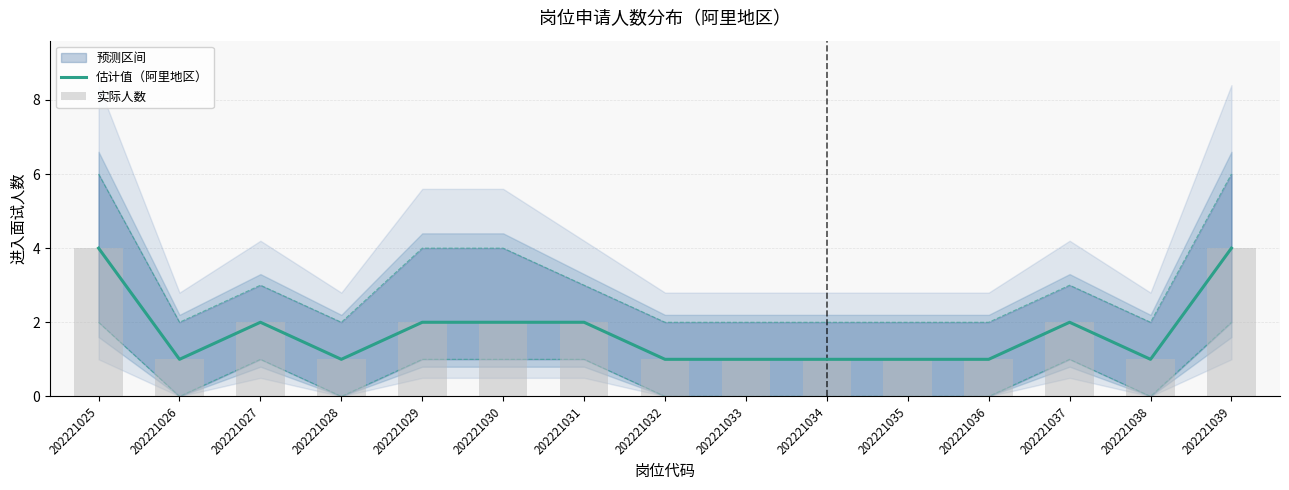

Is it true that 估计值（阿里地区） equals 1 at 202221032?

True